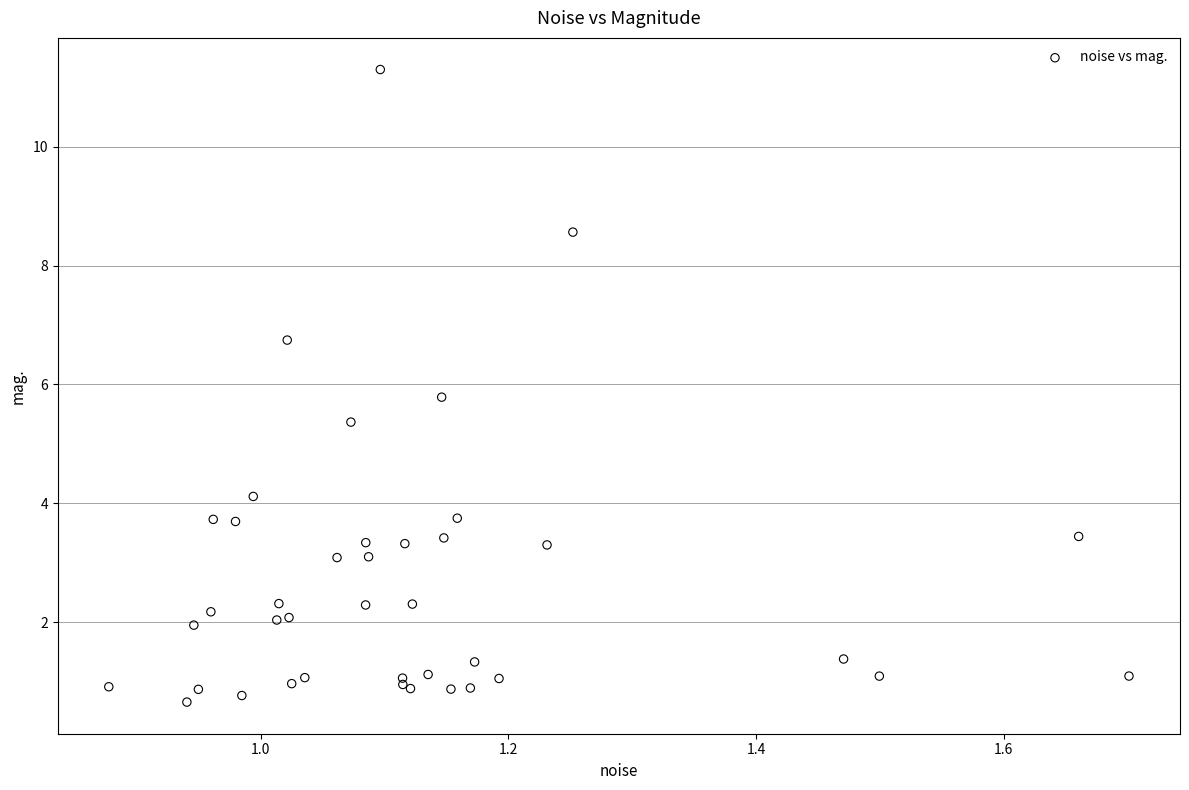

What Y value in the scatter plot is closest to 5?

5.4